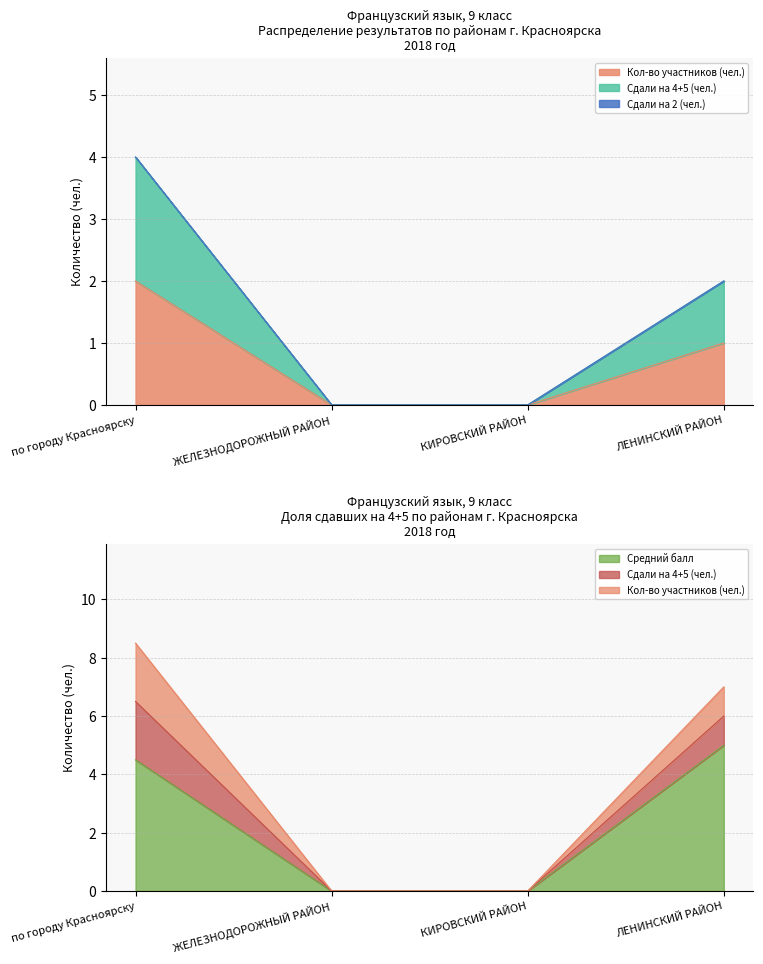

True or false: Кол-во участников (чел.) and Сдали на 4+5 (чел.) intersect in this chart.

False